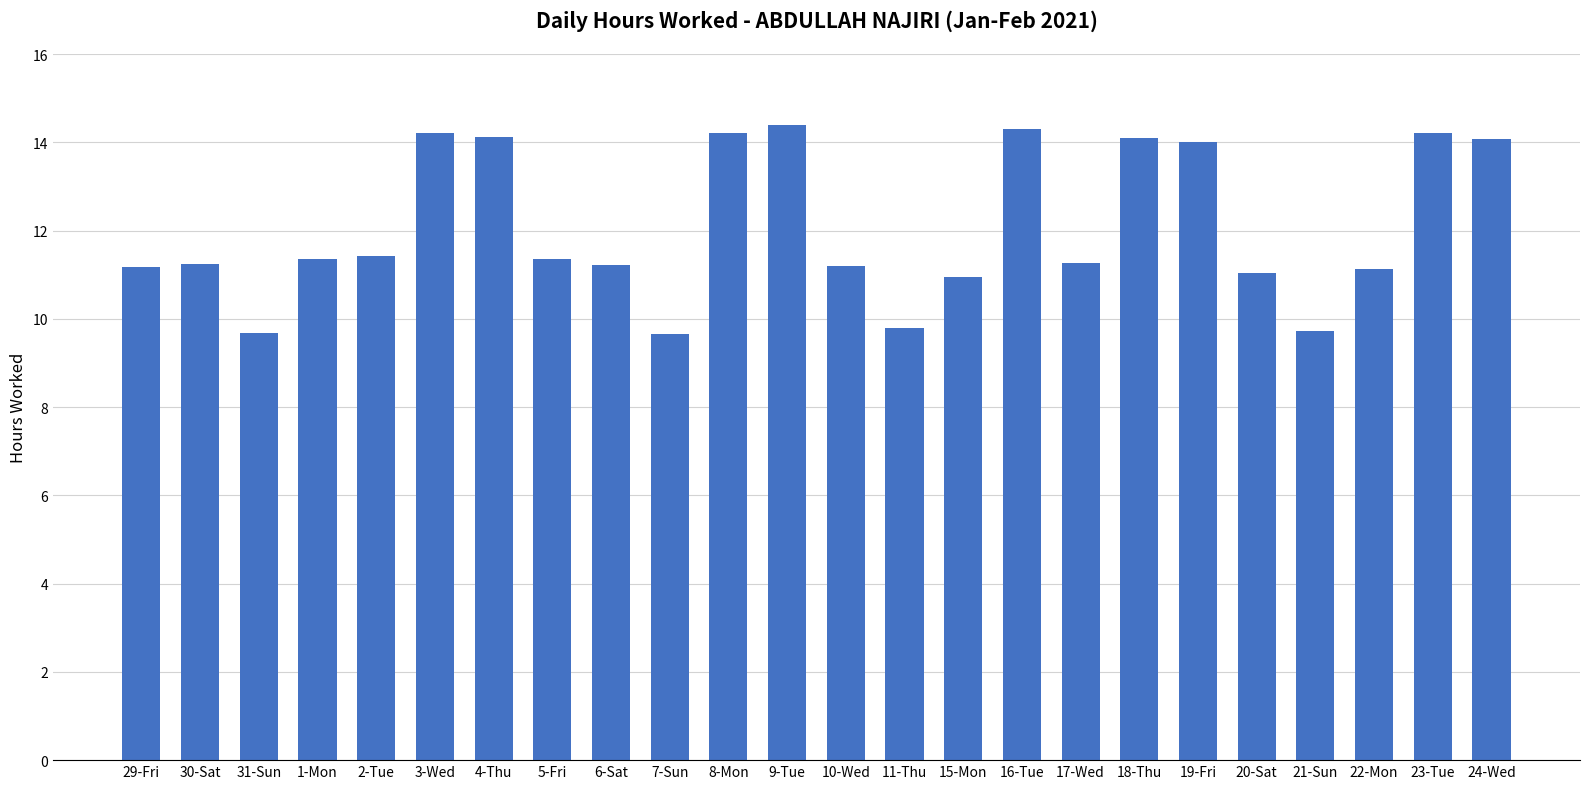

What is the sum of all values?

289.9